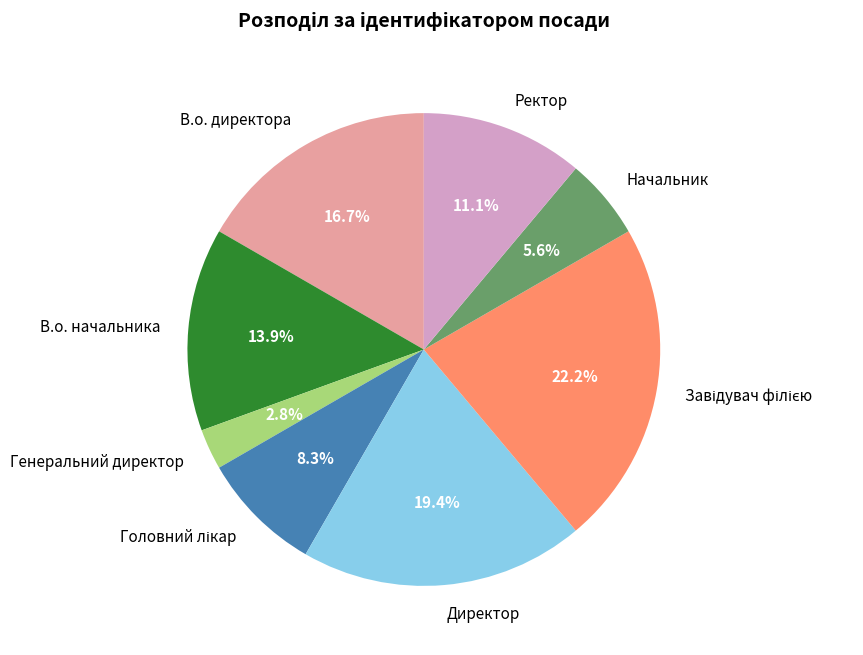

What is the smallest slice in the pie chart?

Генеральний директор